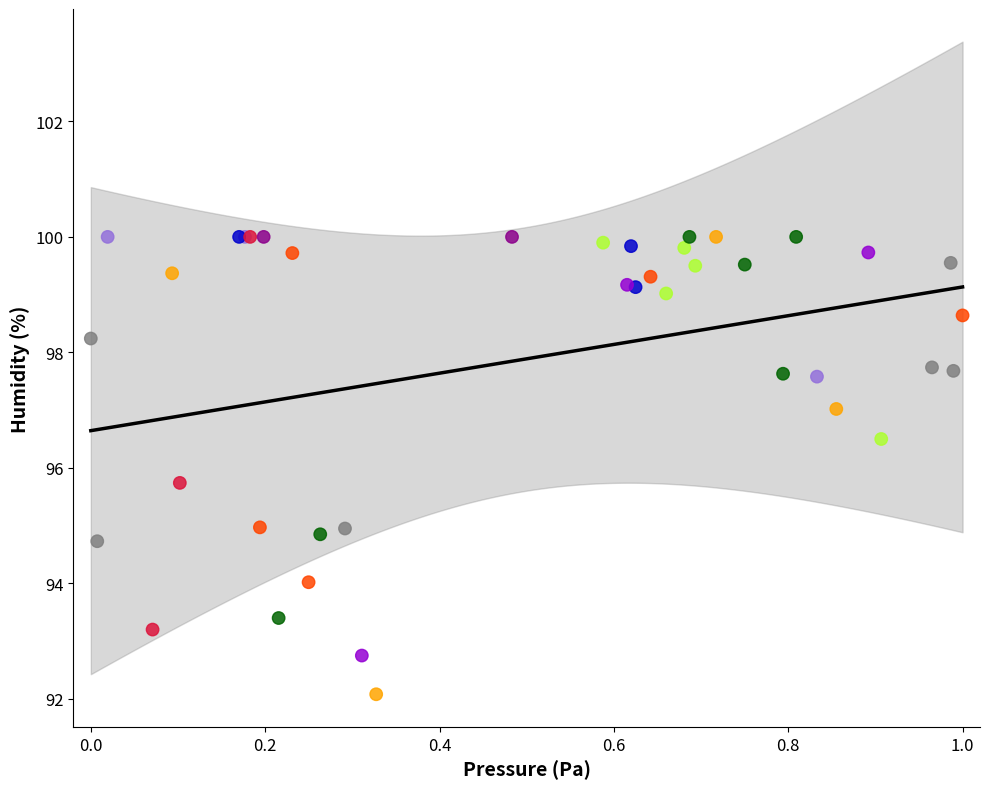

What Y value in the scatter plot is closest to 96?

95.7